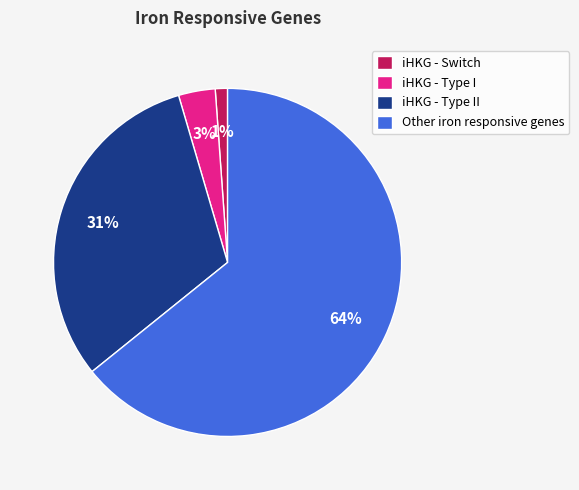

To the nearest percent, what is the average slice percentage?

25%